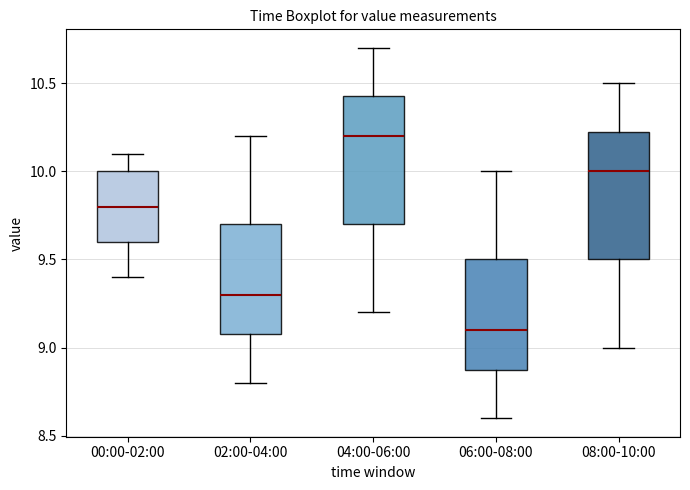

Where does the median line of the box for 06:00-08:00 sit on the y-axis? The values are not printed on the chart, so give them approximately, as read against the axis.

9.10